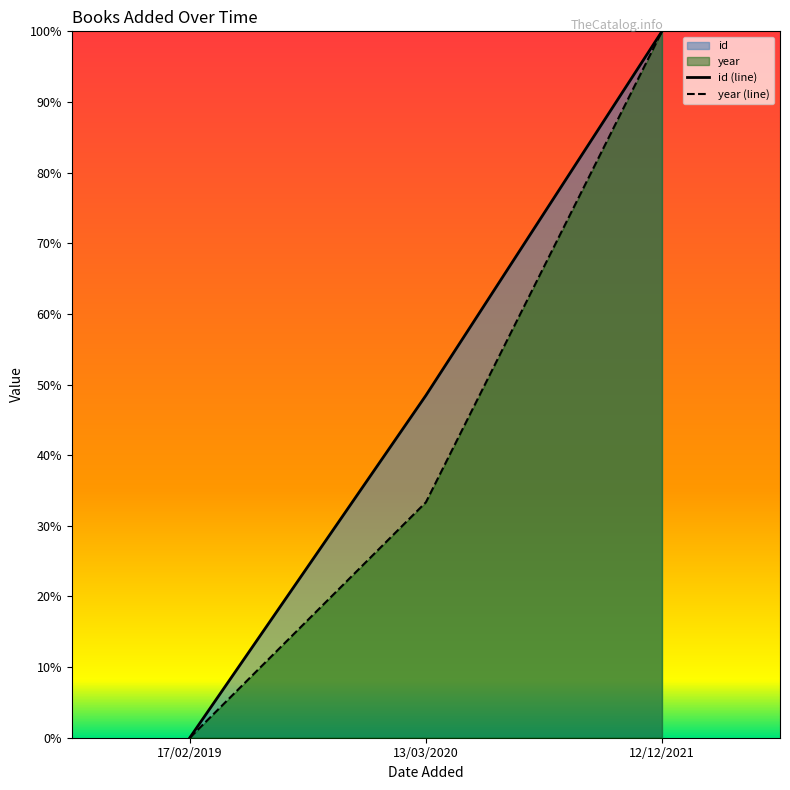

True or false: id has a value of -0.4 at 17/02/2019.

False